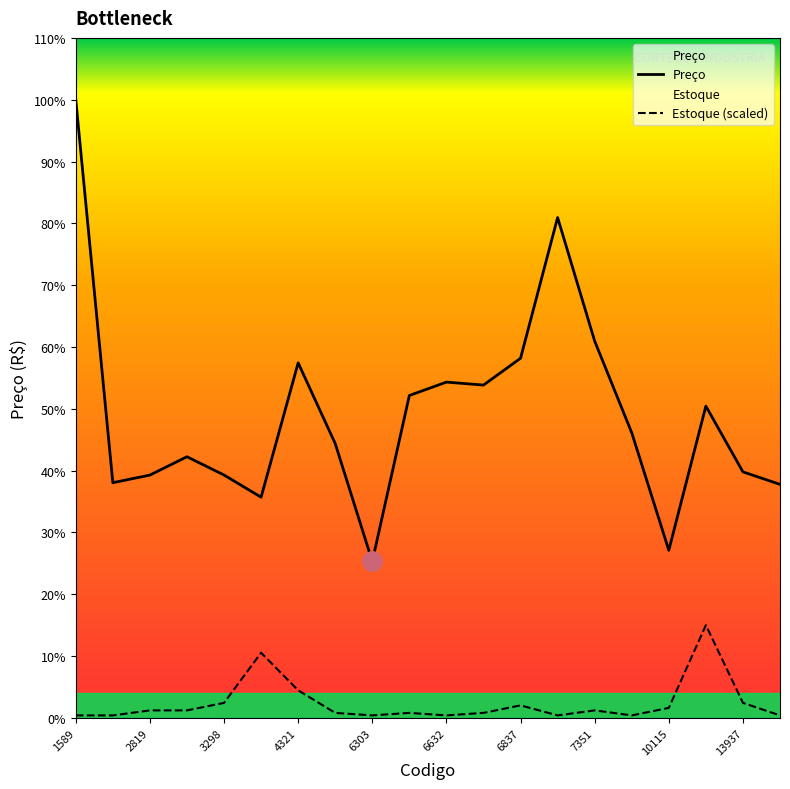

How many categories are shown in the chart?

20